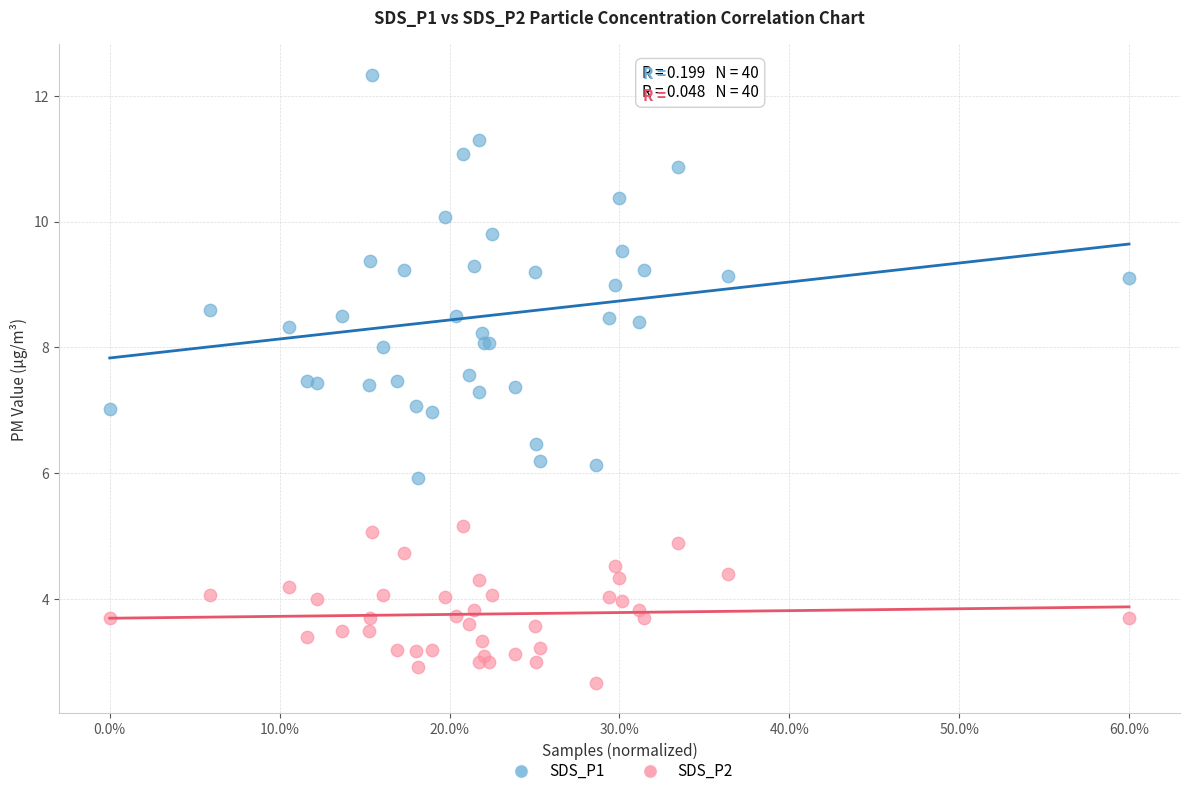

Which series contains the highest Y value?

SDS_P1